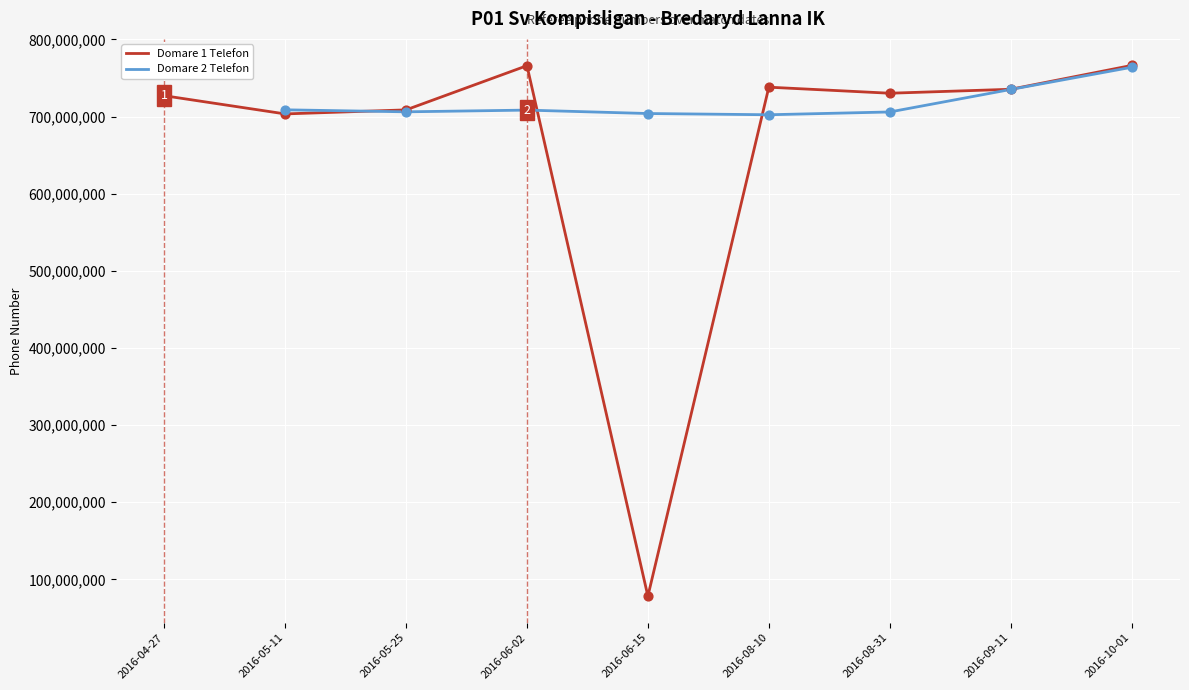

Which series has the largest Y range (max minus min)?

Domare 1 Telefon